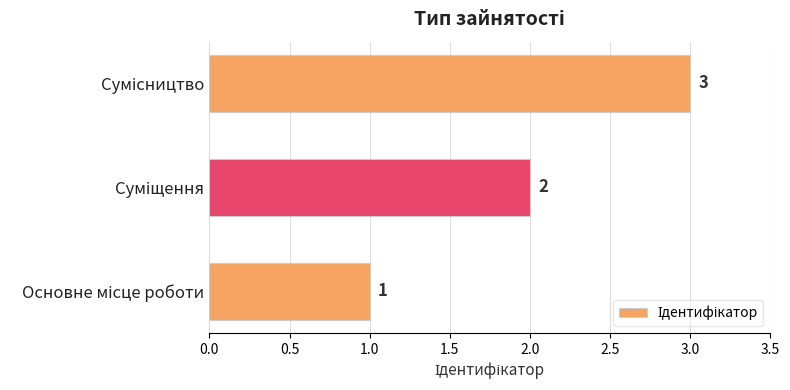

What is the sum of all values?

6